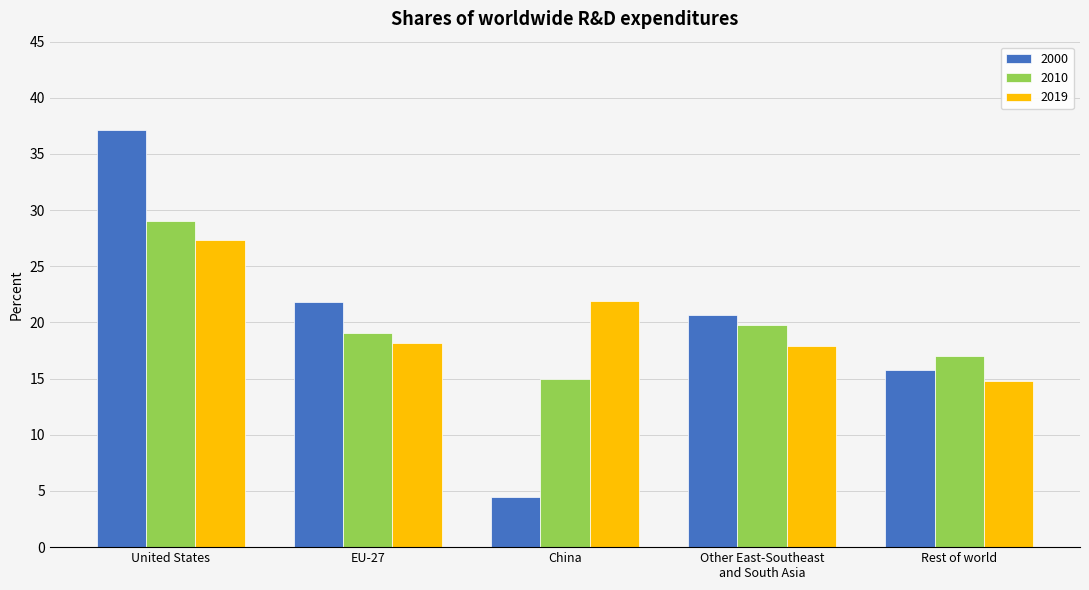

List the series in order of their peak value, lowest first.

2019, 2010, 2000